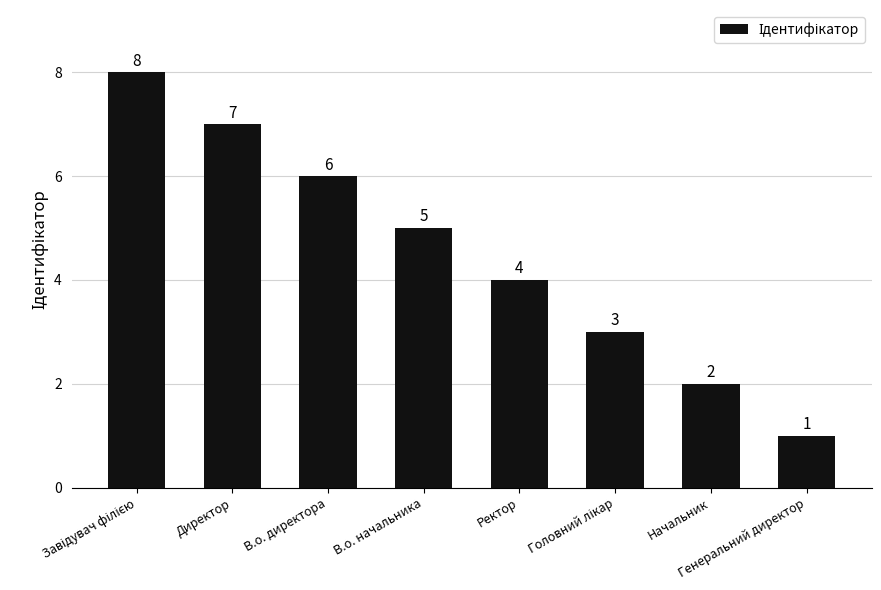

The chart shows a value of 4 at Ректор. True or false?

True